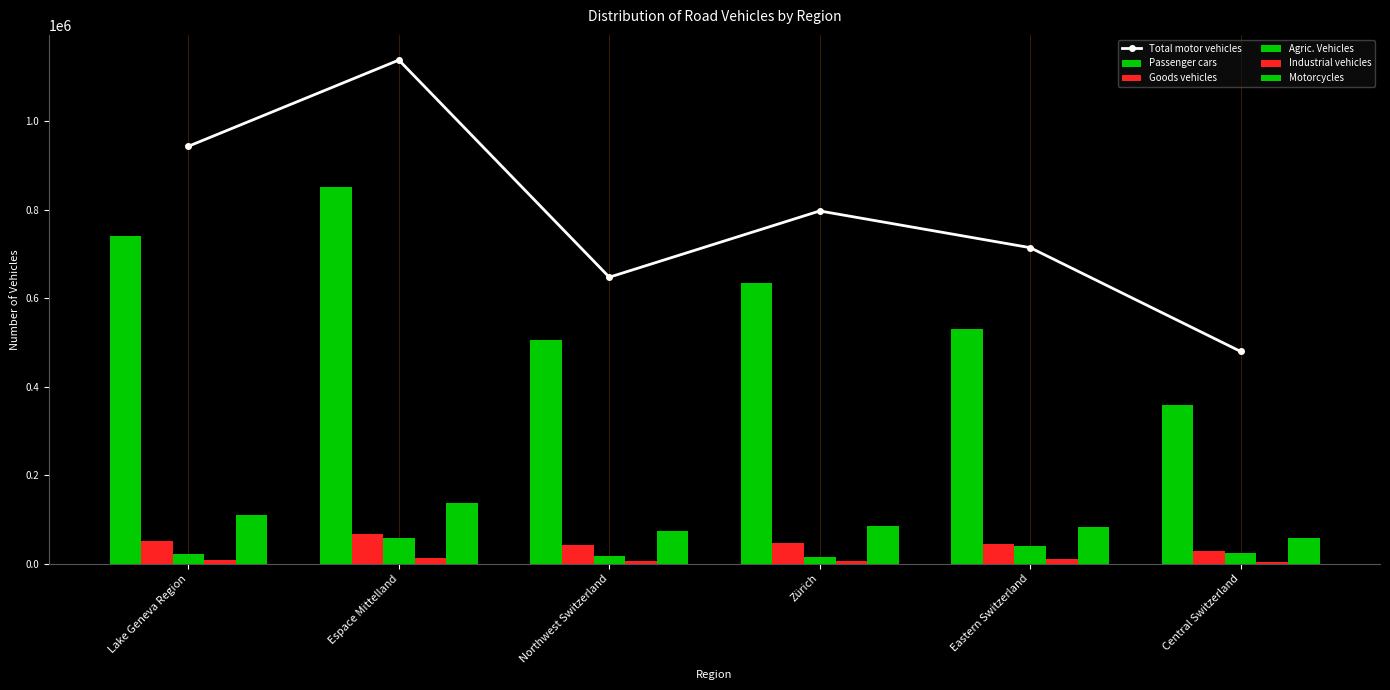

Rank the categories by Passenger cars value from highest to lowest.

Espace Mittelland, Lake Geneva Region, Zürich, Eastern Switzerland, Northwest Switzerland, Central Switzerland